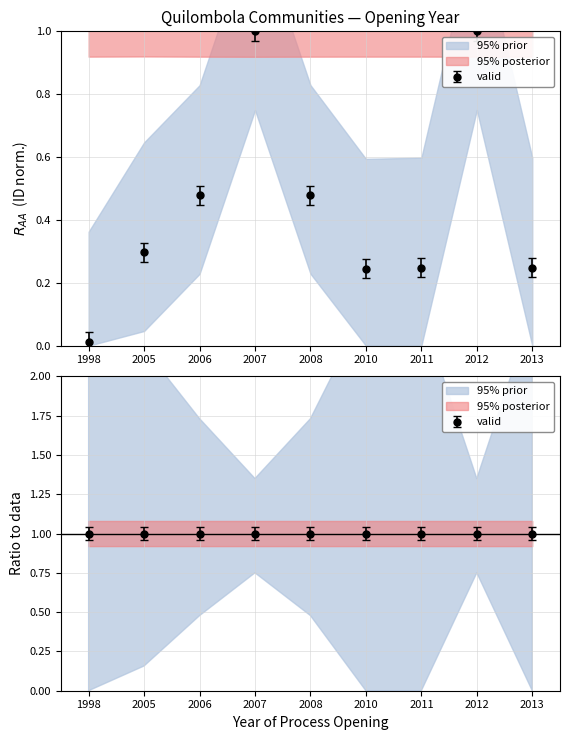

What is the difference between the second highest and minimum values?

1.0